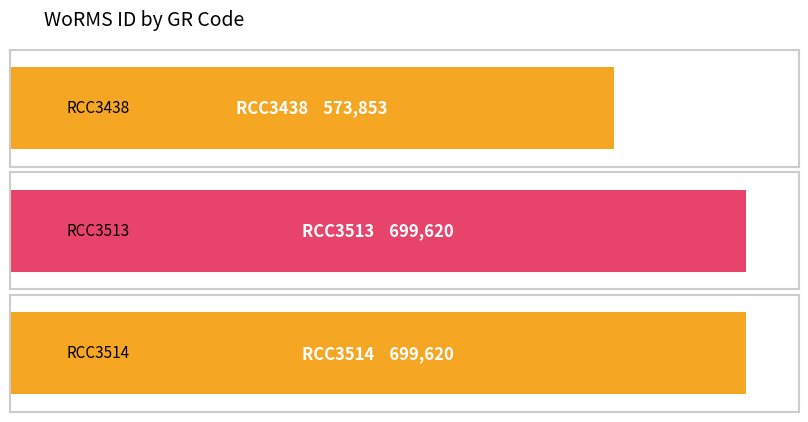

Which label corresponds to the smallest value in the chart?

RCC3438